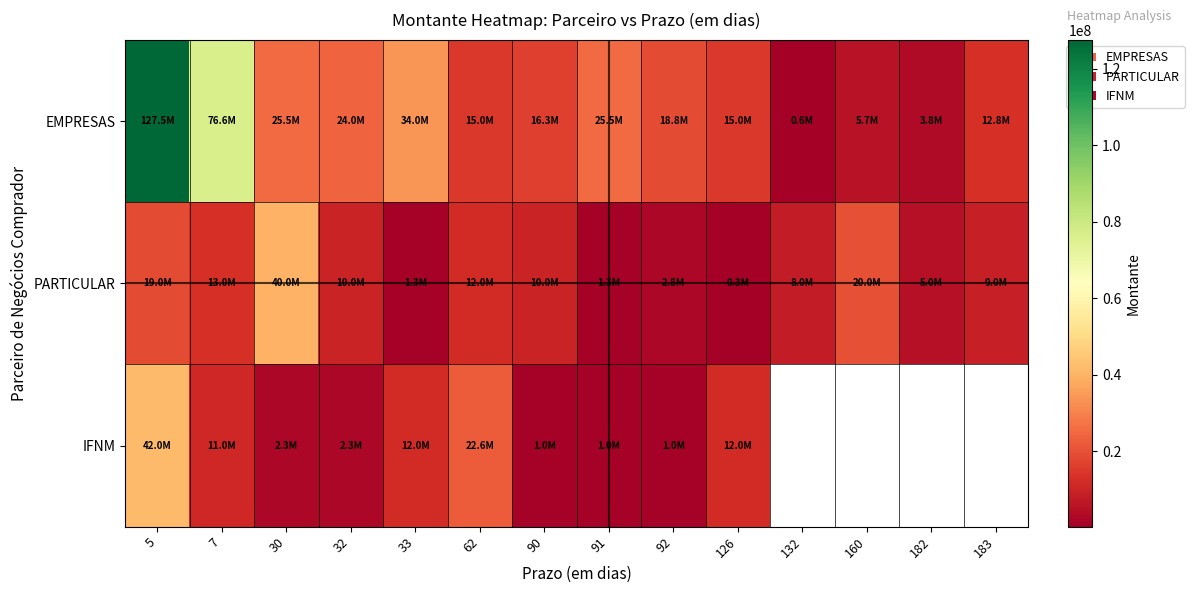

Is it true that EMPRESAS equals 76628000.0 at 7?

True